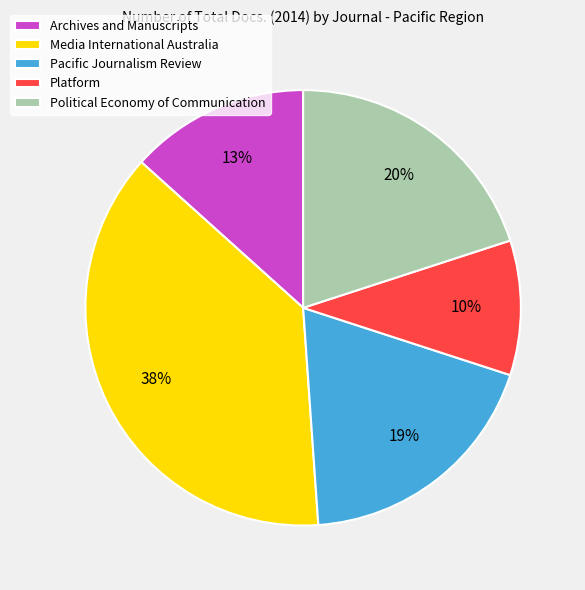

To the nearest percent, what percentage of the pie is Platform?

10%